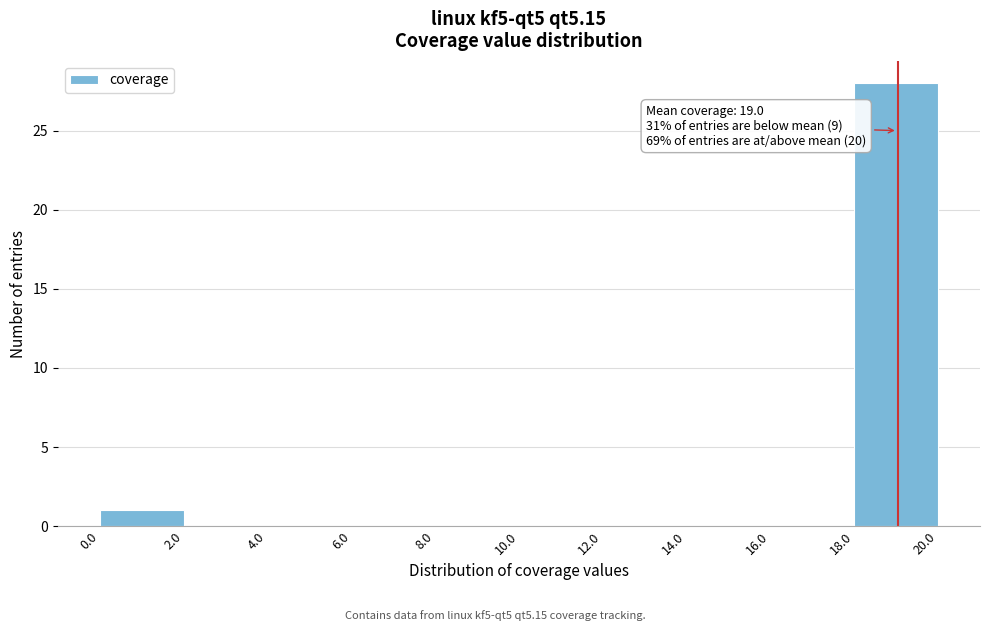

Over which range of the x-axis is the bar tallest?

18.0 to 20.0